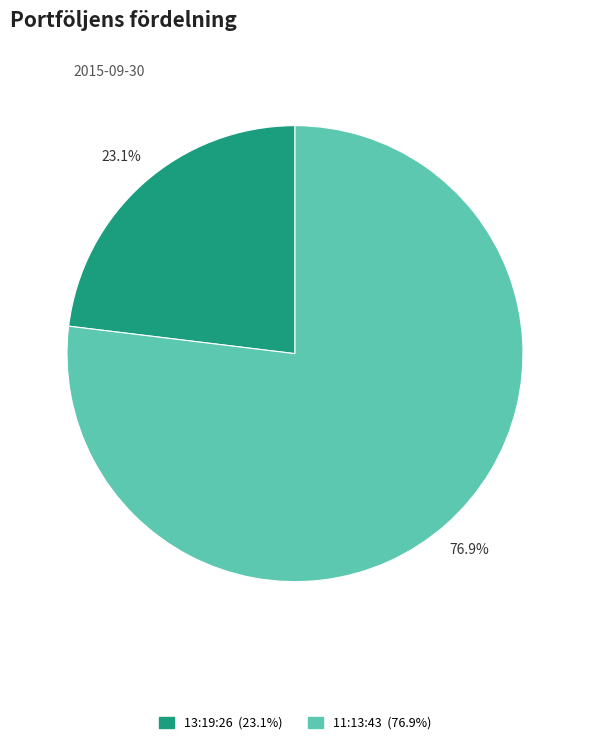

Between 13:19:26 and 11:13:43, which is larger?

11:13:43